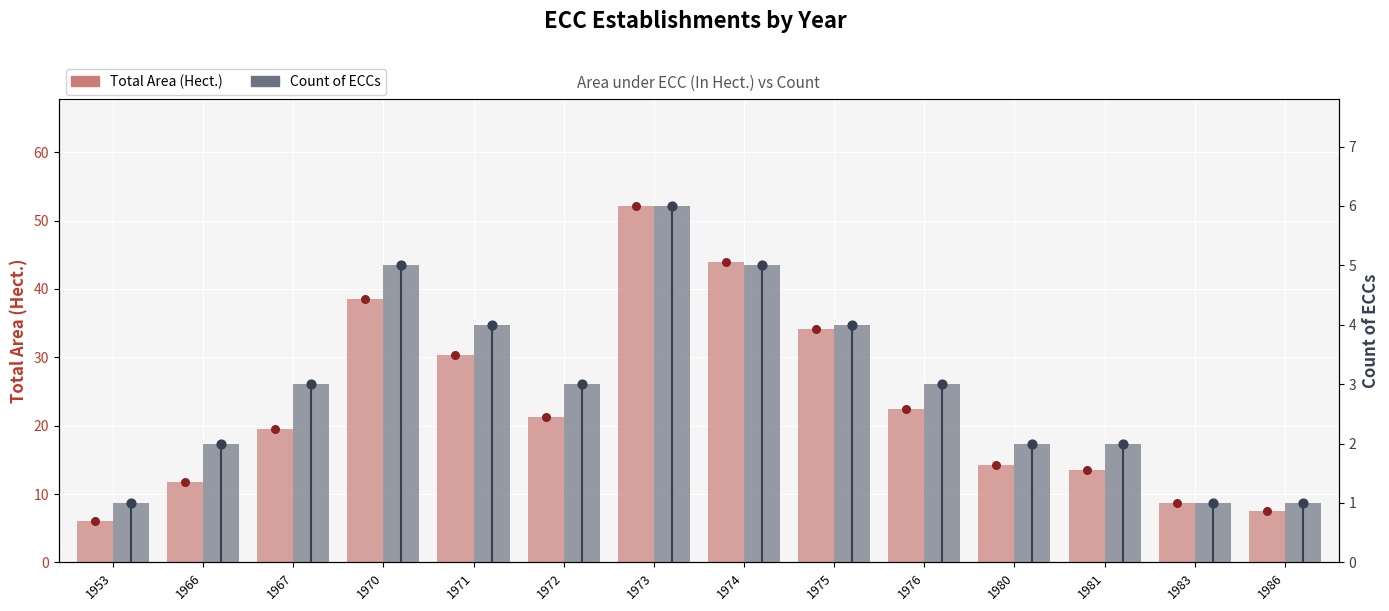

At how many categories does at least one series exceed 38?

3